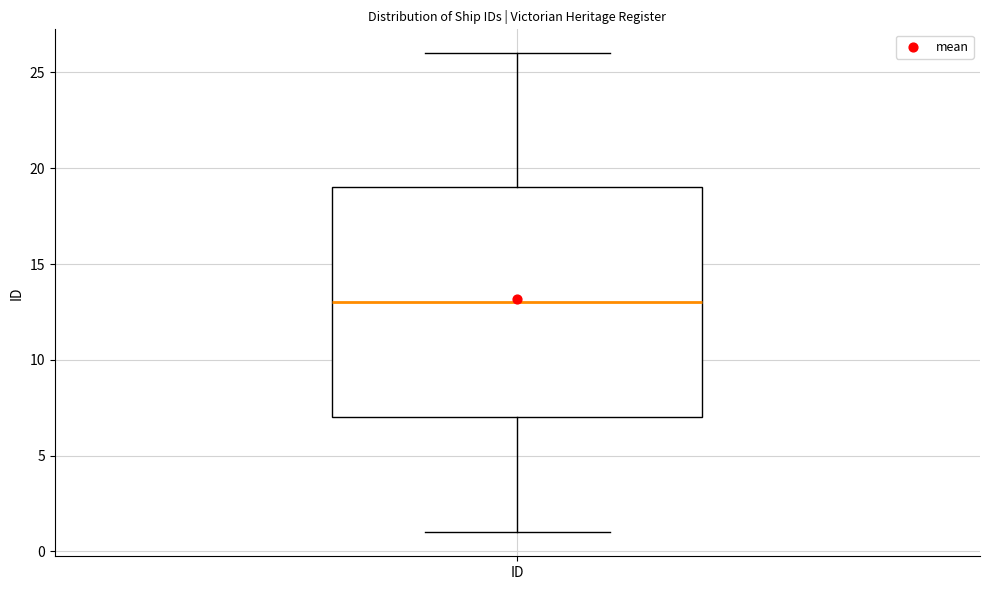

Read this box plot against the y-axis: the position of the median line, the range covered by the box, and the ends of both whiskers. The values are not printed on the chart, so give them approximately, as read against the axis.

median 13, box 7 to 19, whiskers 1 to 26